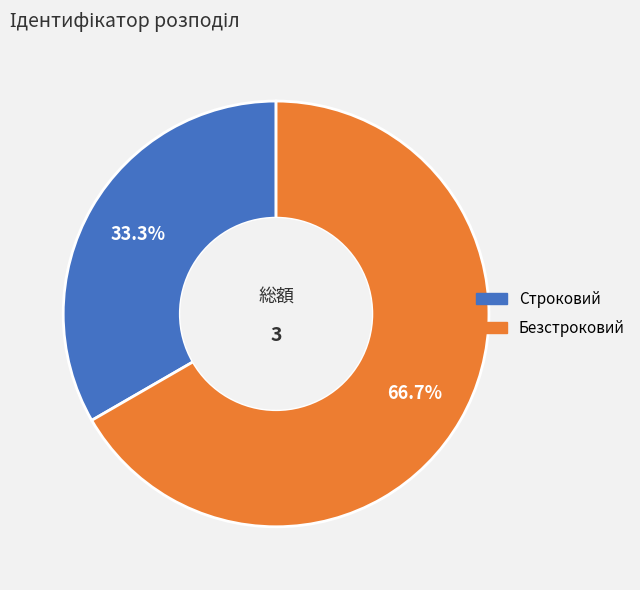

Which slice is the largest?

Безстроковий